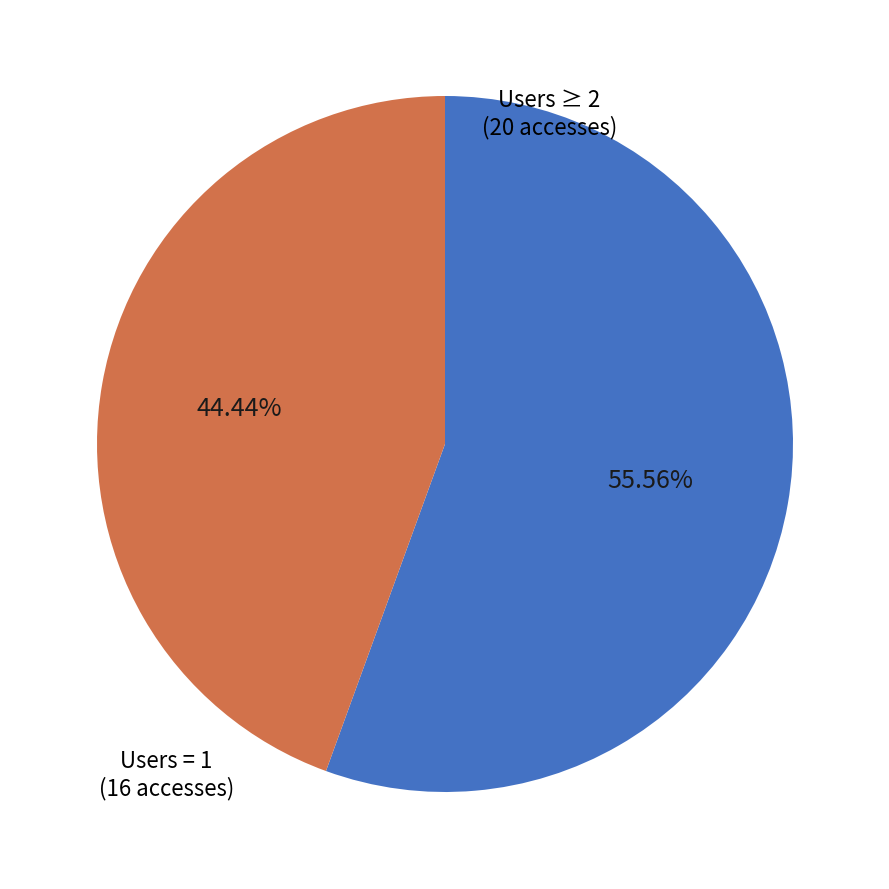

How many segments does this pie chart have?

2